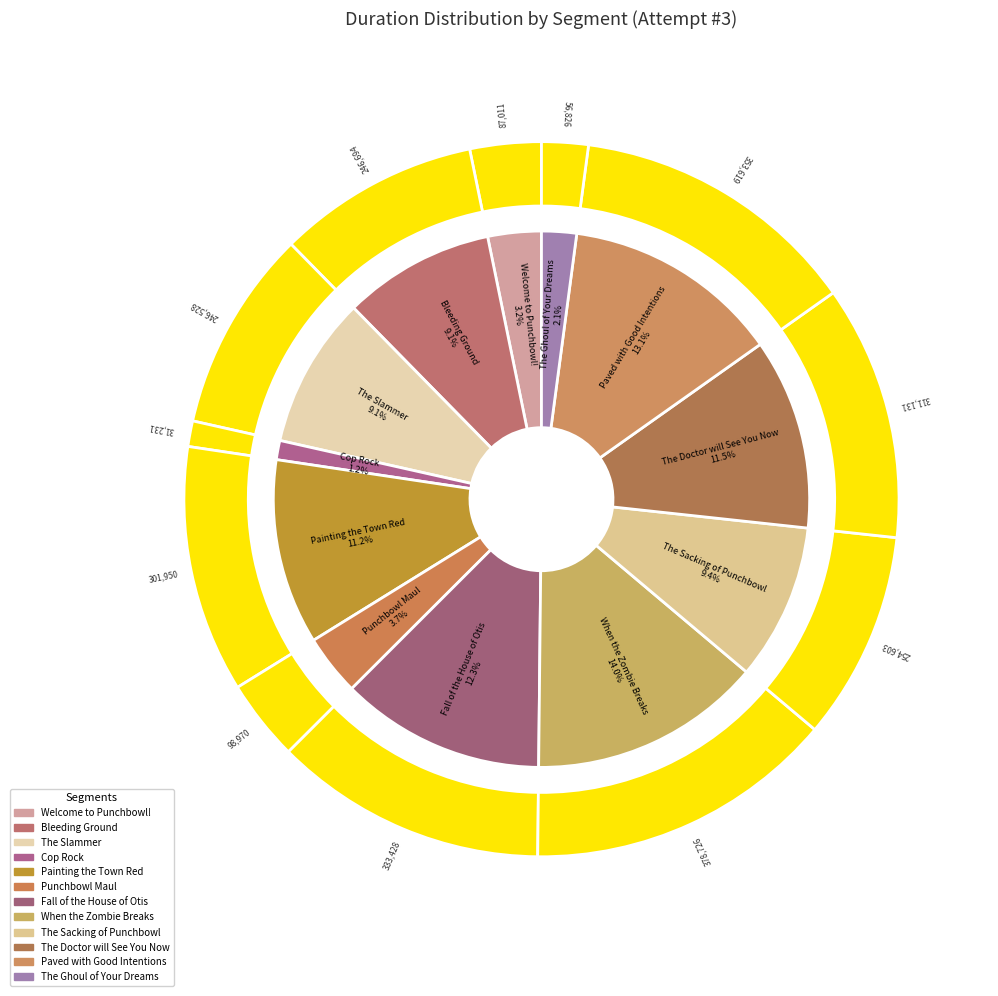

What percentage is the The Ghoul of Your Dreams slice, to the nearest percent?

2%